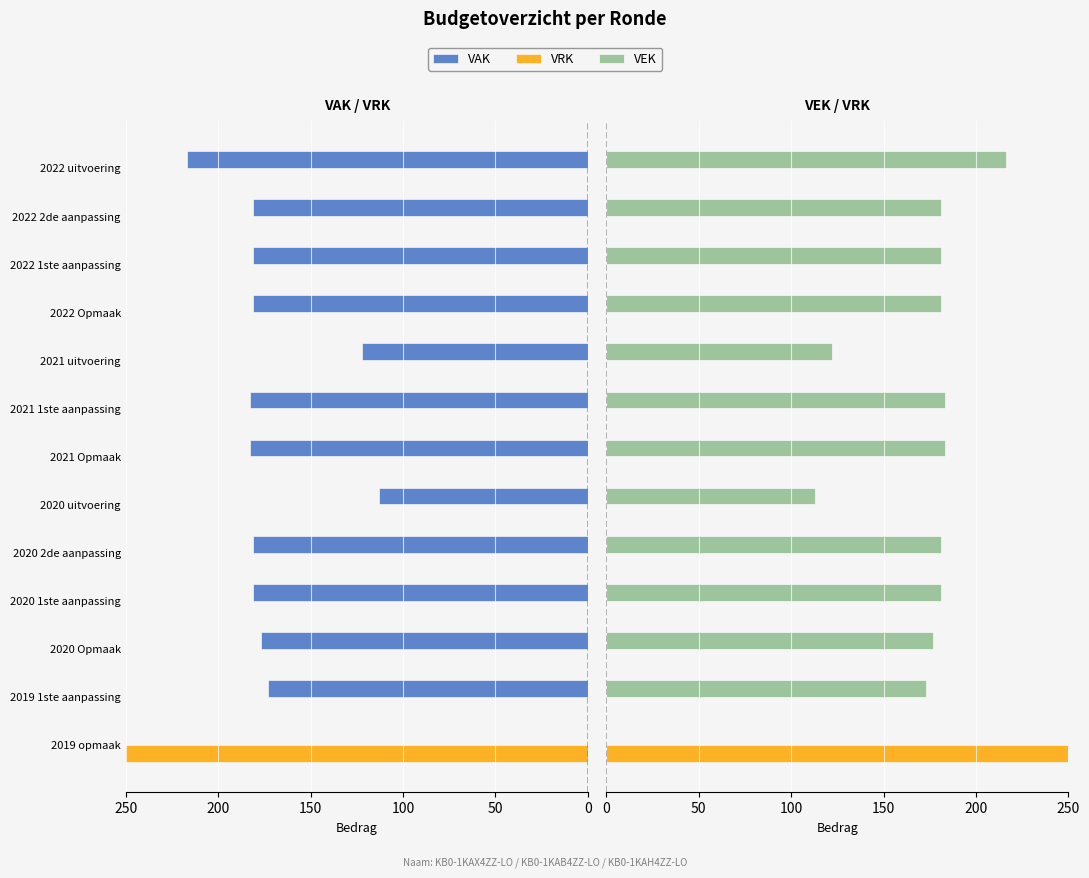

What are all the series names shown in the legend?

VAK, VRK, VEK